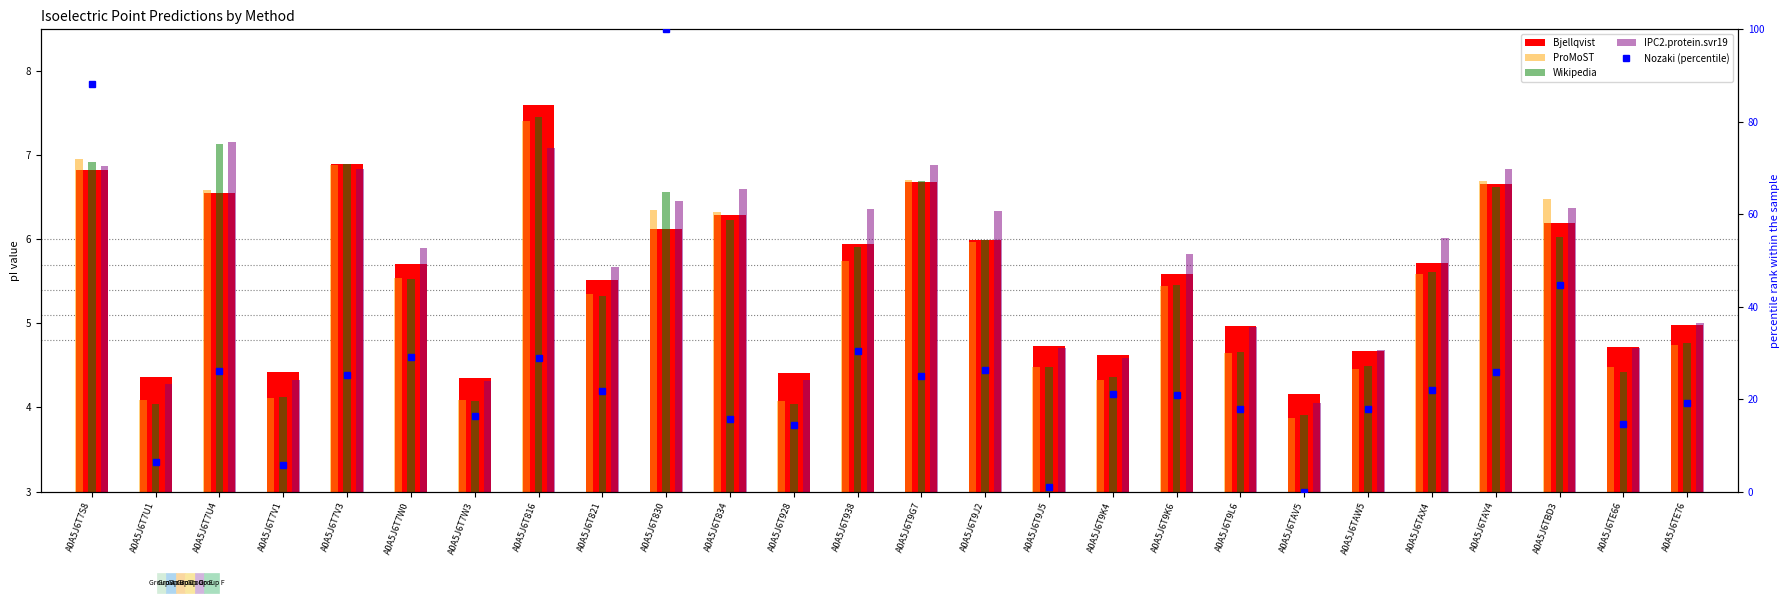

At A0A5J6T834, list the series in order from smallest to largest.

Wikipedia, Bjellqvist, ProMoST, IPC2.protein.svr19, Nozaki (percentile)